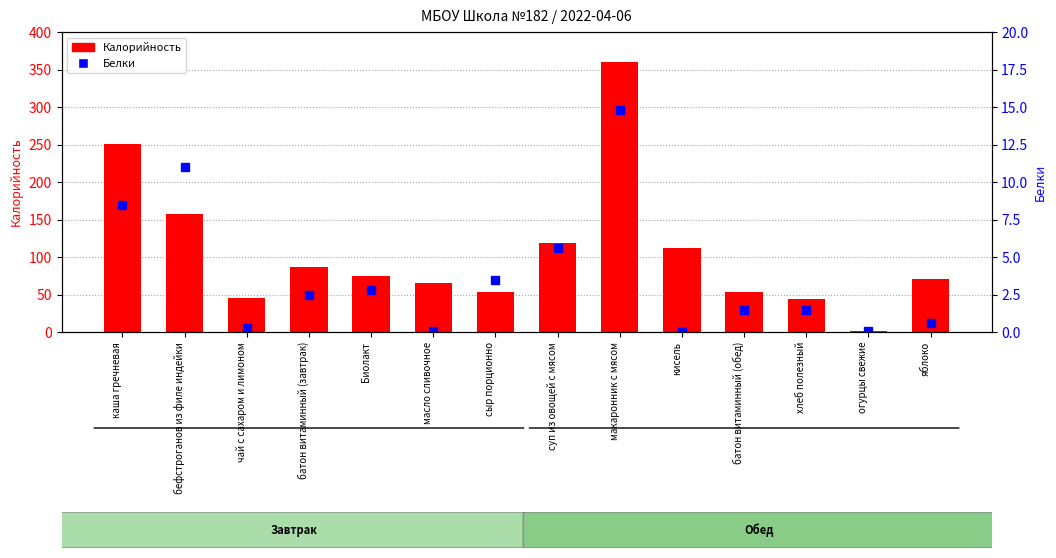

Reading left to right, transcribe all the data shown in this chart.

Калорийность: каша гречневая=251.0	бефстроганов из филе индейки=158.0	чай с сахаром и лимоном=46.0	батон витаминный (завтрак)=86.8	Биолакт=75.0	масло сливочное=66.0	сыр порционно=54.0	суп из овощей с мясом=119.0	макаронник с мясом=360.0	кисель=112.0	батон витаминный (обед)=53.2	хлеб полезный=44.1	огурцы свежие=2.0	яблоко=71.0
Белки: каша гречневая=8.5	бефстроганов из филе индейки=11.0	чай с сахаром и лимоном=0.3	батон витаминный (завтрак)=2.5	Биолакт=2.8	масло сливочное=0.1	сыр порционно=3.5	суп из овощей с мясом=5.6	макаронник с мясом=14.8	кисель=0.0	батон витаминный (обед)=1.5	хлеб полезный=1.5	огурцы свежие=0.1	яблоко=0.6